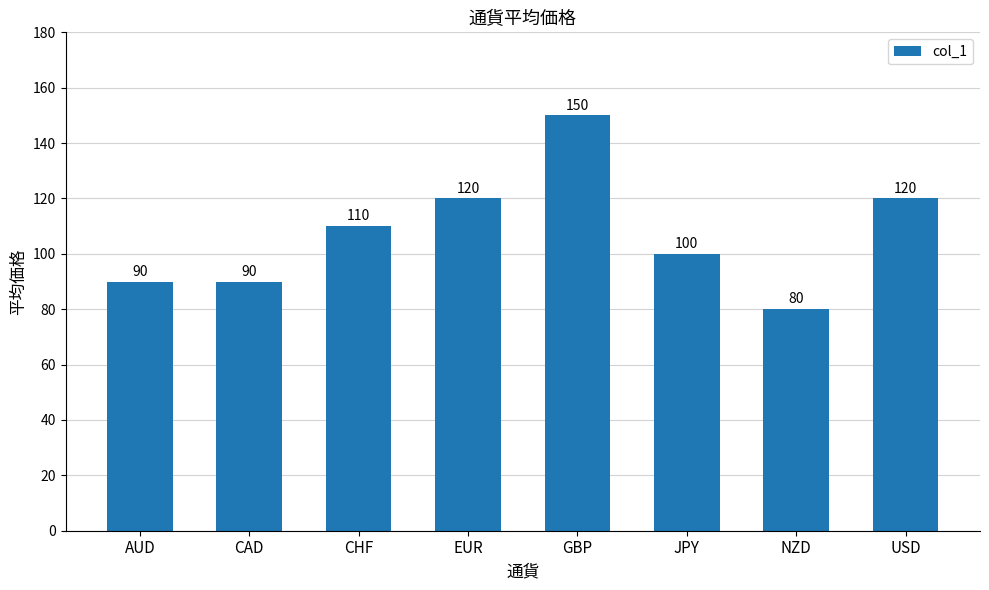

How many values are between 90 and 120?

6